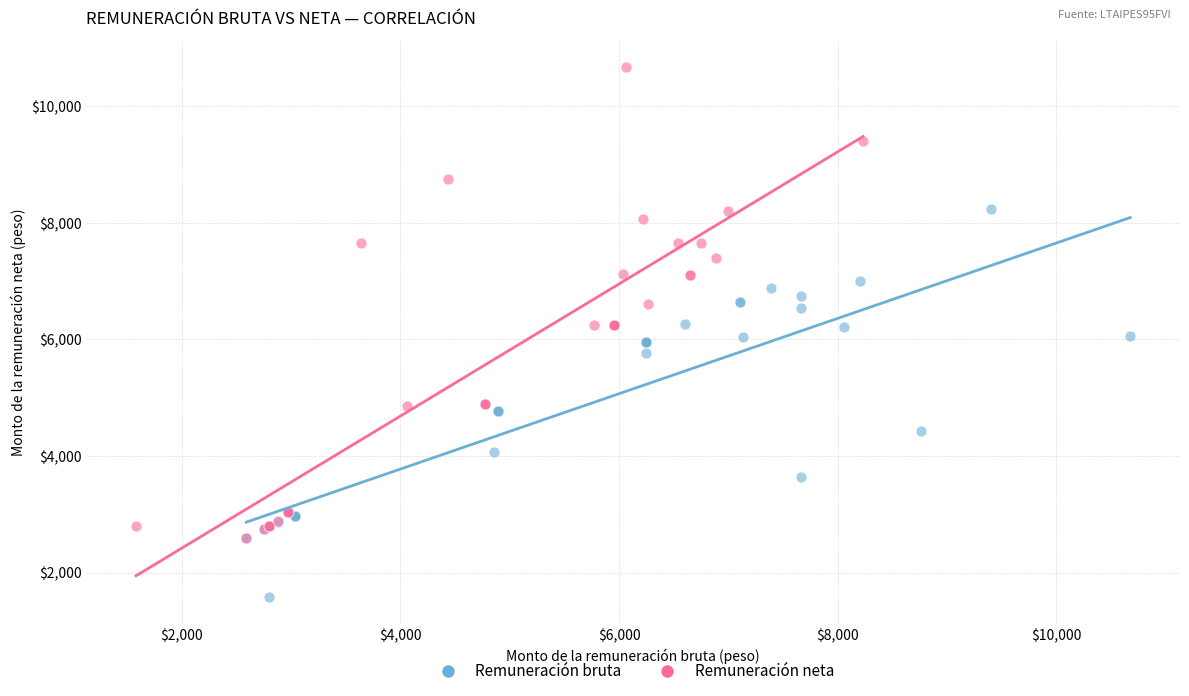

Which series contains the lowest Y value?

Remuneración bruta